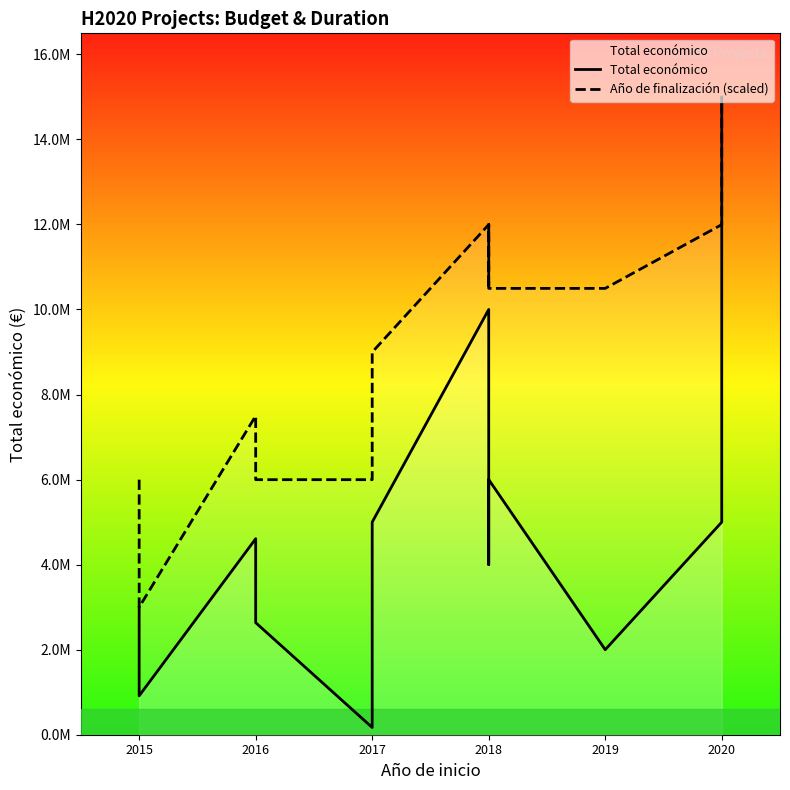

Is the value of Año de finalización (scaled) at 2017 greater than the value of Total económico at 2020?

Yes